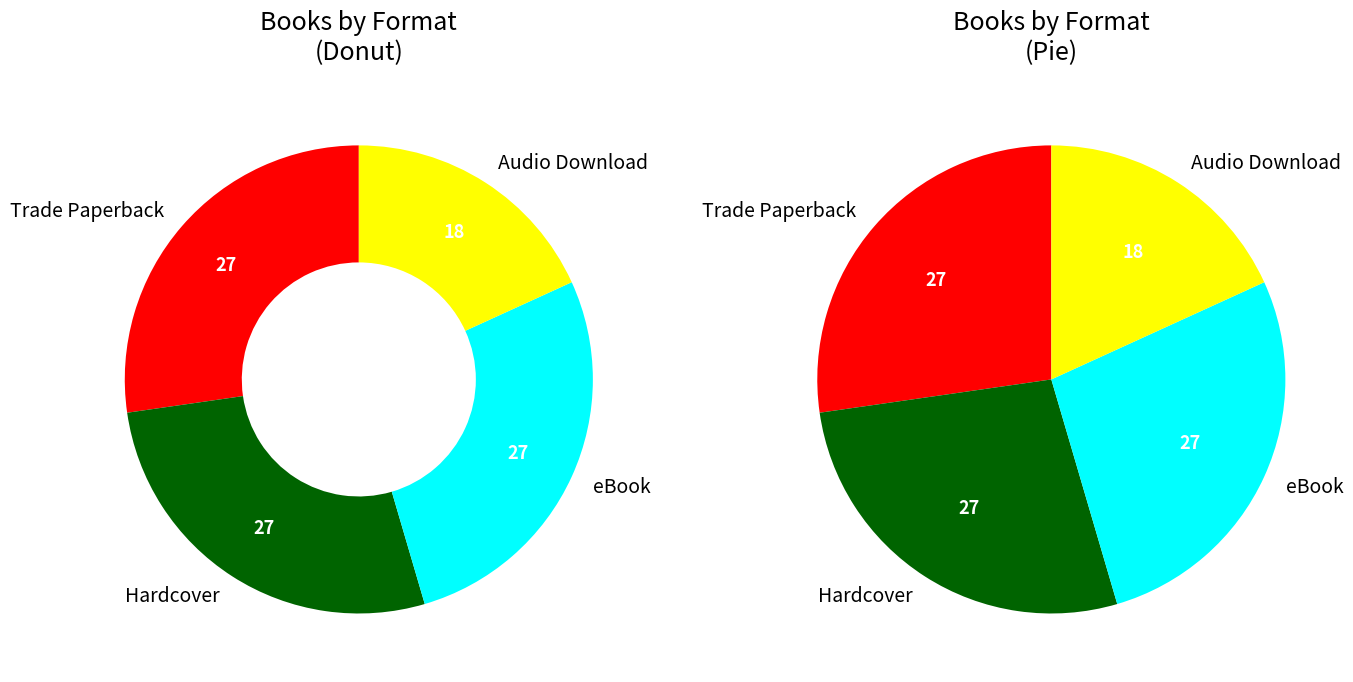

What portion of the pie excludes eBook?

72.7%